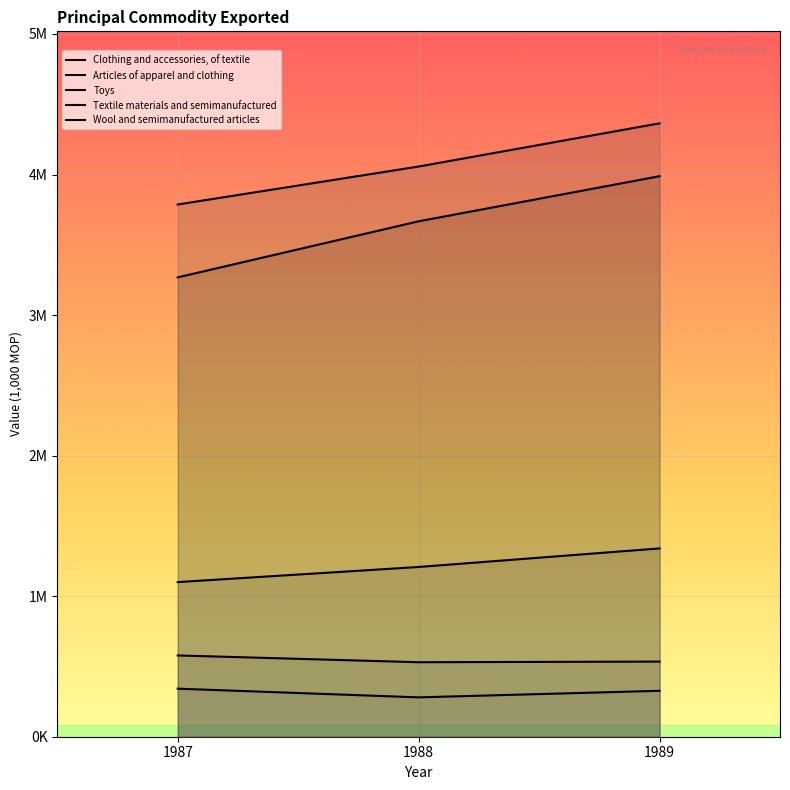

Reading left to right, transcribe all the data shown in this chart.

Clothing and accessories, of textile: 3268385	3667307	3988145
Articles of apparel and clothing: 3786935	4057019	4364313
Toys: 1100241	1207771	1339851
Textile materials and semimanufactured: 578366	530096	534669
Wool and semimanufactured articles: 341882	280145	326756